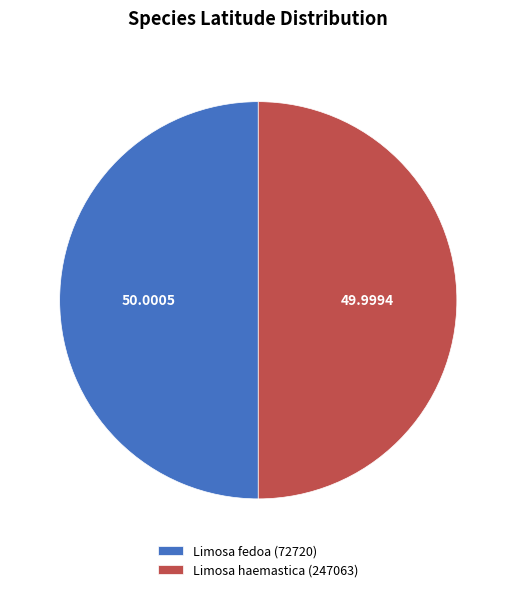

Do Limosa fedoa (72720) and Limosa haemastica (247063) together represent more than half of the pie?

Yes